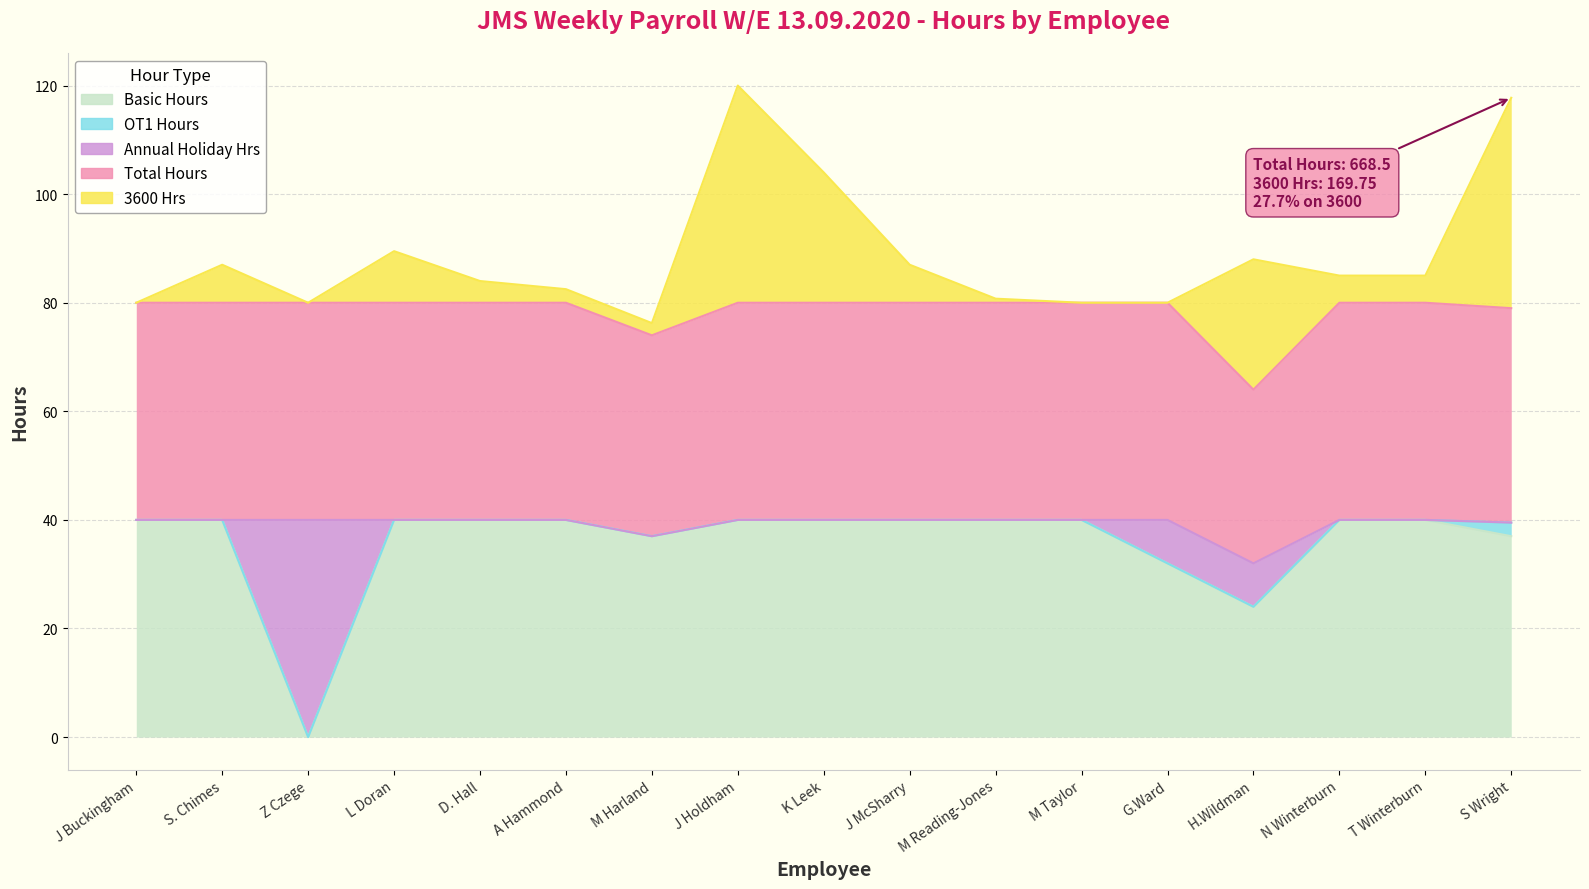

What is the maximum value for Basic Hours?

40.0